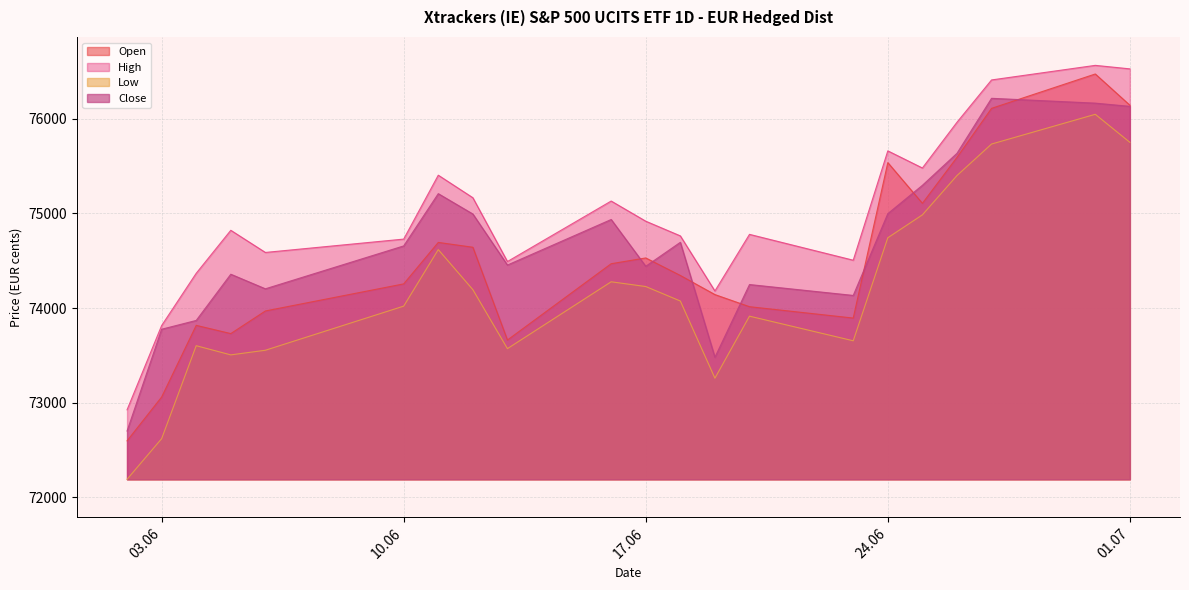

The High series shows 74587 at 06.06.2025. True or false?

True